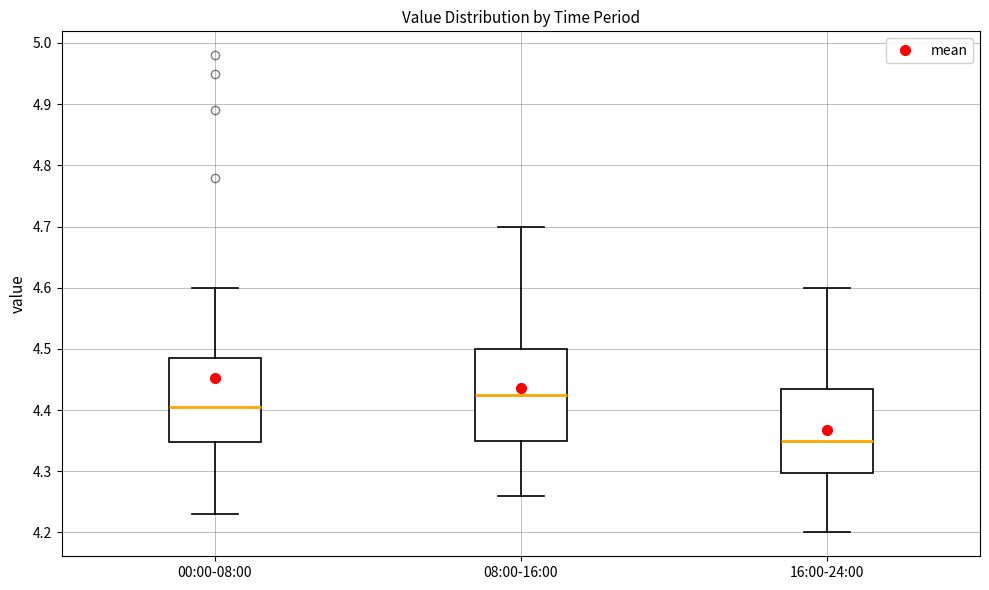

Which box is the tallest, from its lower edge to its upper edge?

08:00-16:00